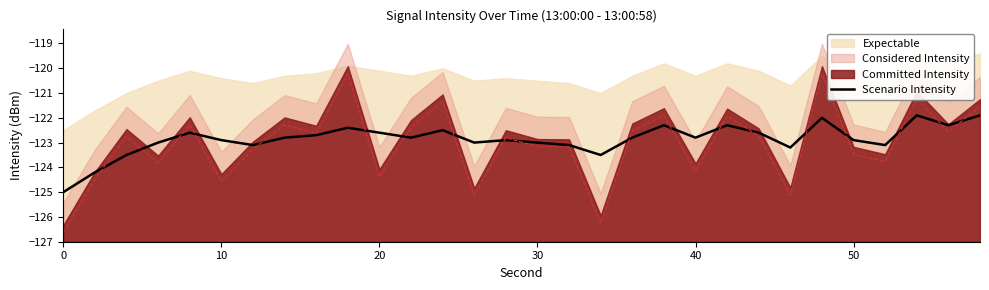

What is the maximum value for Scenario Intensity?

-121.9